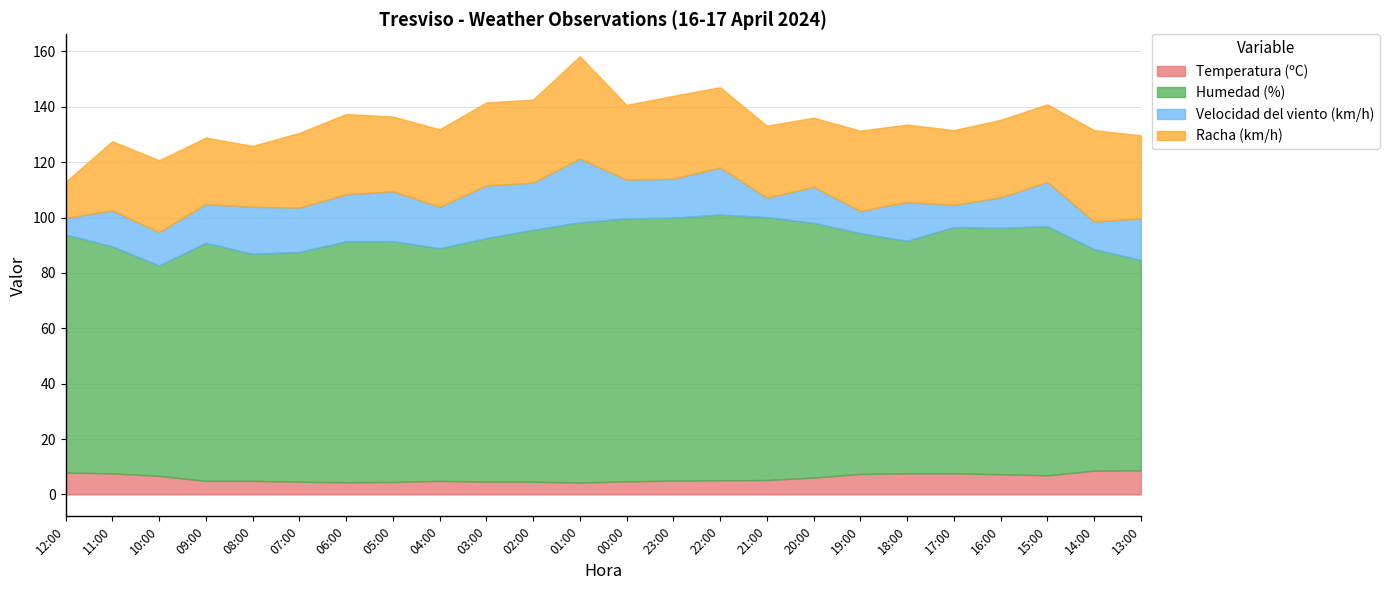

True or false: Humedad (%) has more than 1 interior local peaks.

True